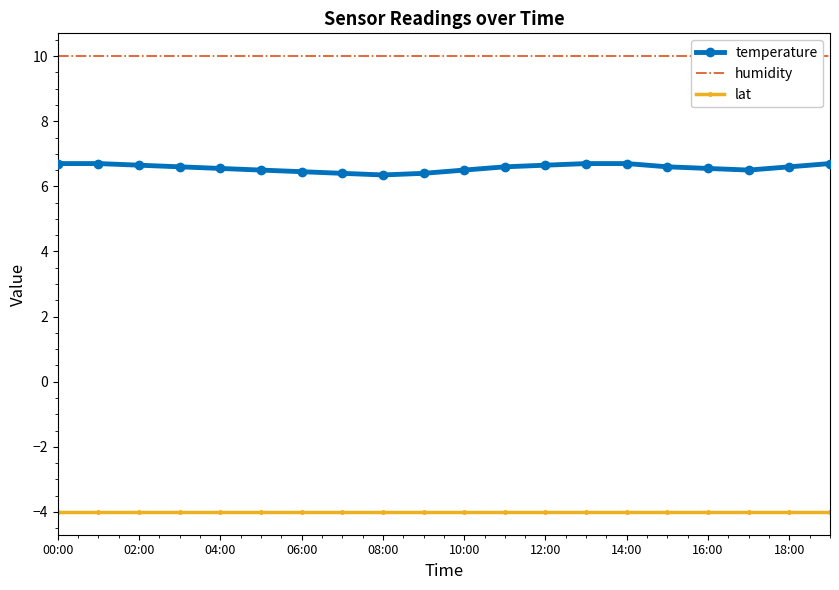

What is the maximum value shown in the chart?

10.0